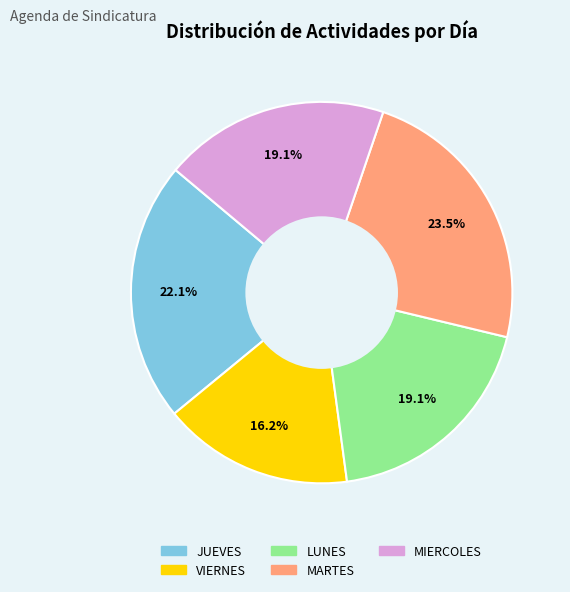

Does any single category account for the majority?

No